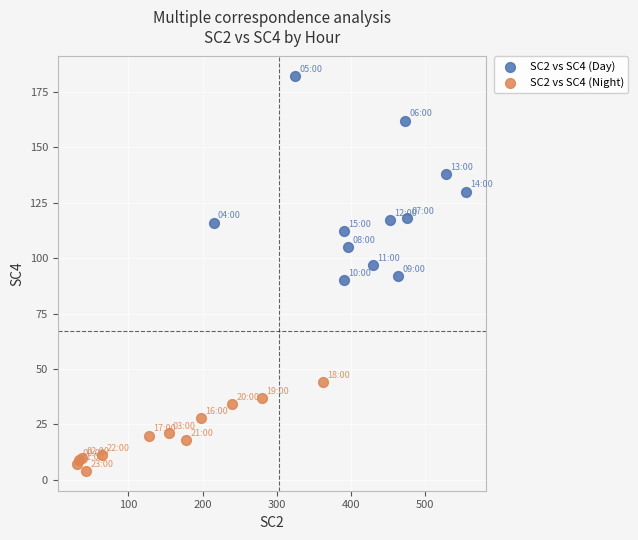

Which series has the largest Y range (max minus min)?

SC2 vs SC4 (Day)